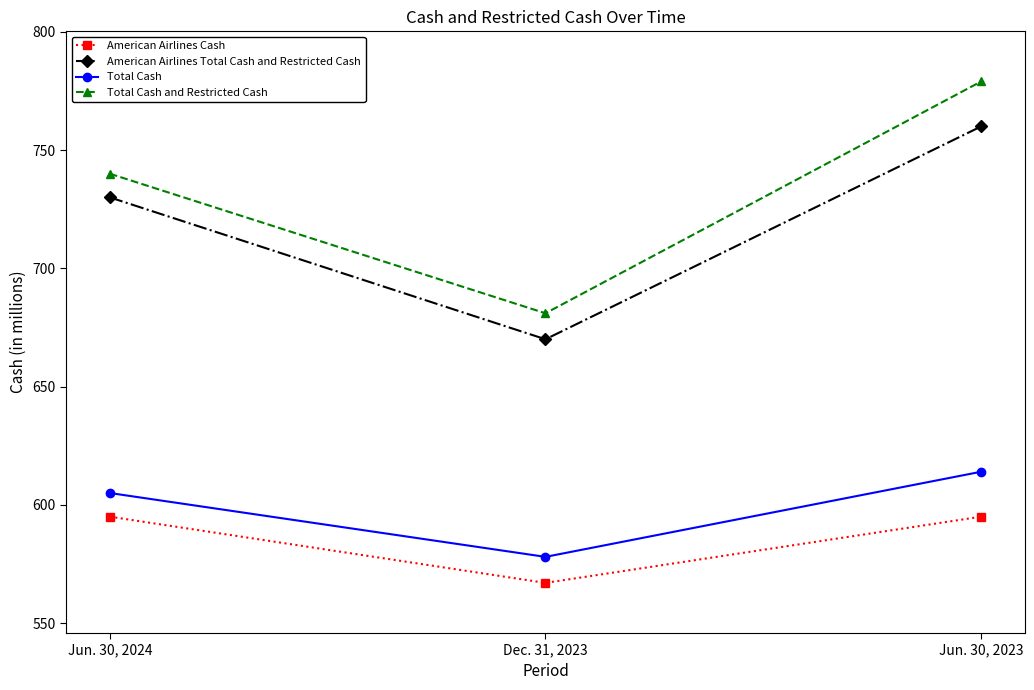

Which series has the largest total across all categories?

Total Cash and Restricted Cash